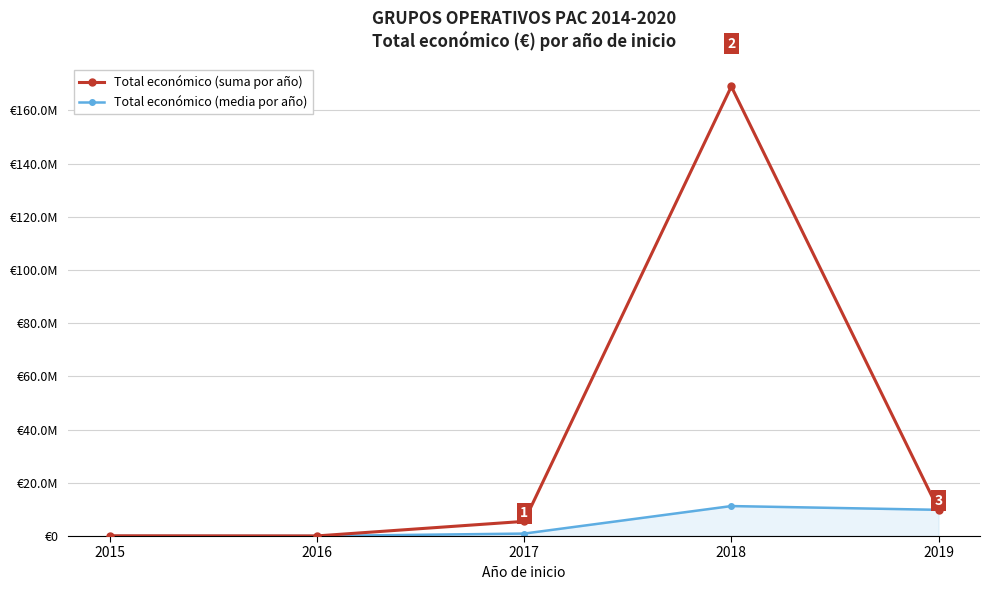

What are all the series names shown in the legend?

Total económico (suma por año), Total económico (media por año)